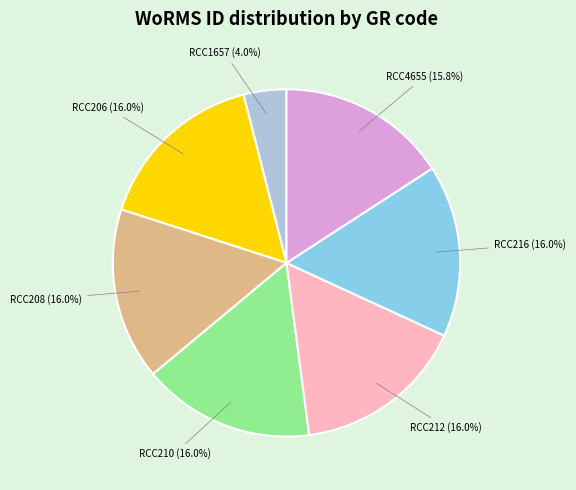

Combined, do RCC212 and RCC1657 account for over 50%?

No